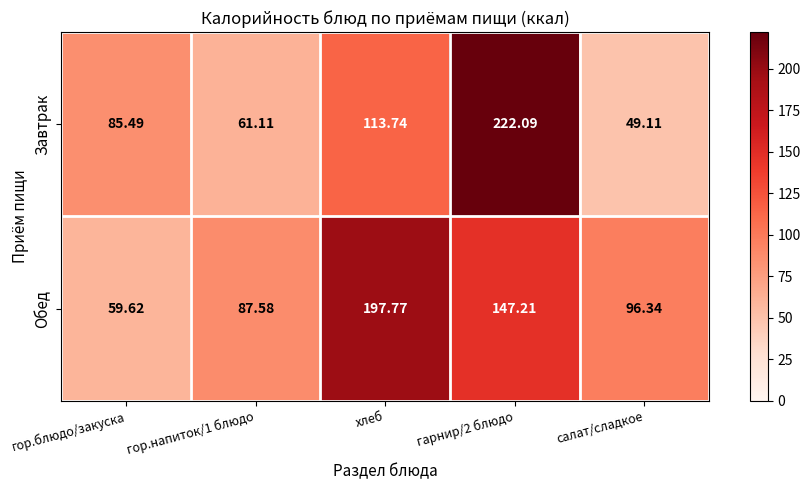

Rank the series by their average value, from lowest to highest.

Завтрак, Обед